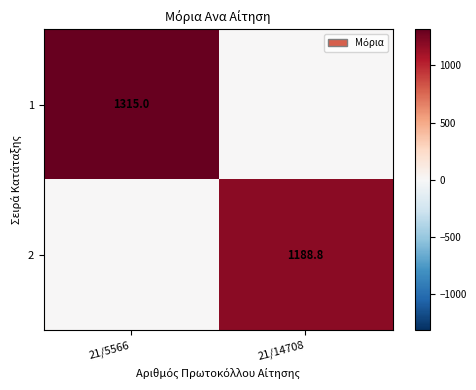

Is it true that 1 equals 1315.0 at 21/5566?

True